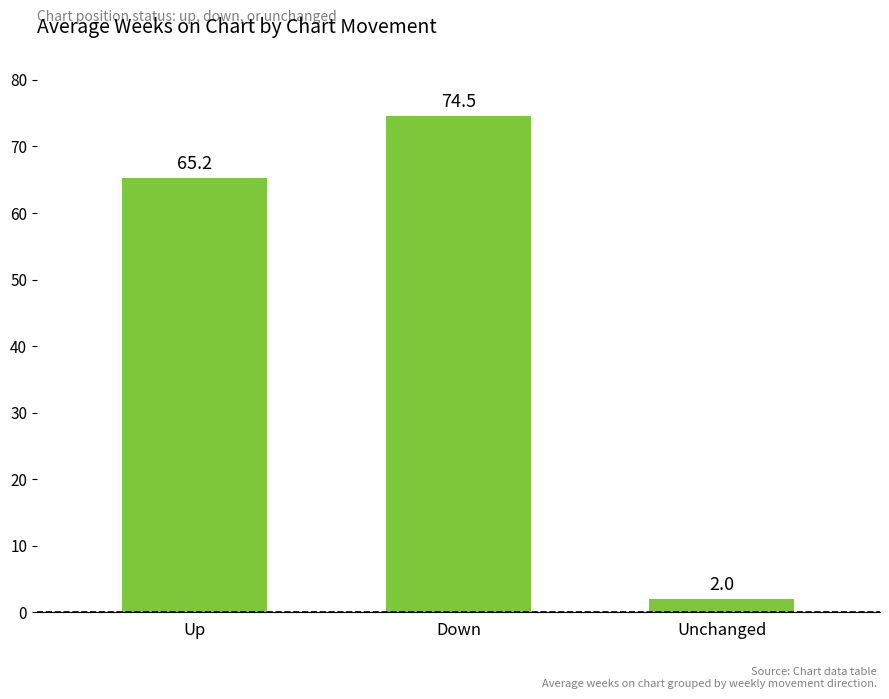

The value at Down is 74.5. True or false?

True